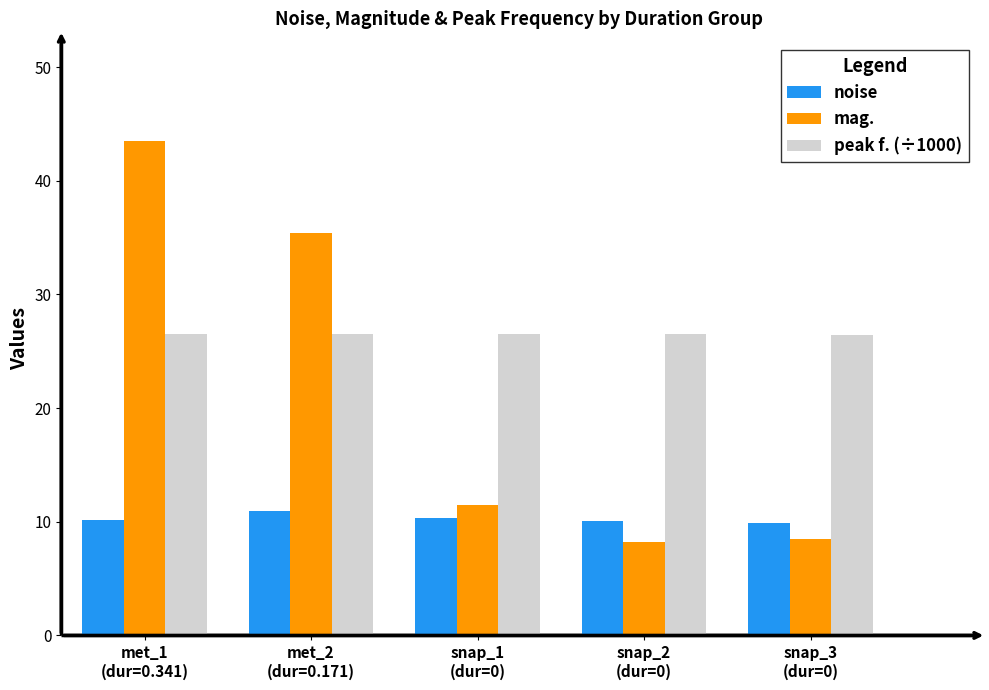

What is the label of the 3rd bar from the left?

snap_1
(dur=0)